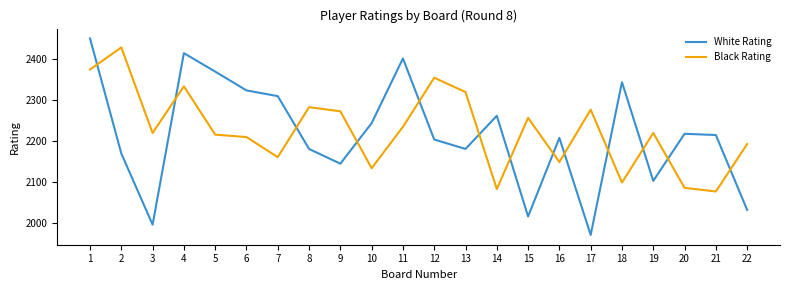

Rank the series by their maximum value, from lowest to highest.

Black Rating, White Rating